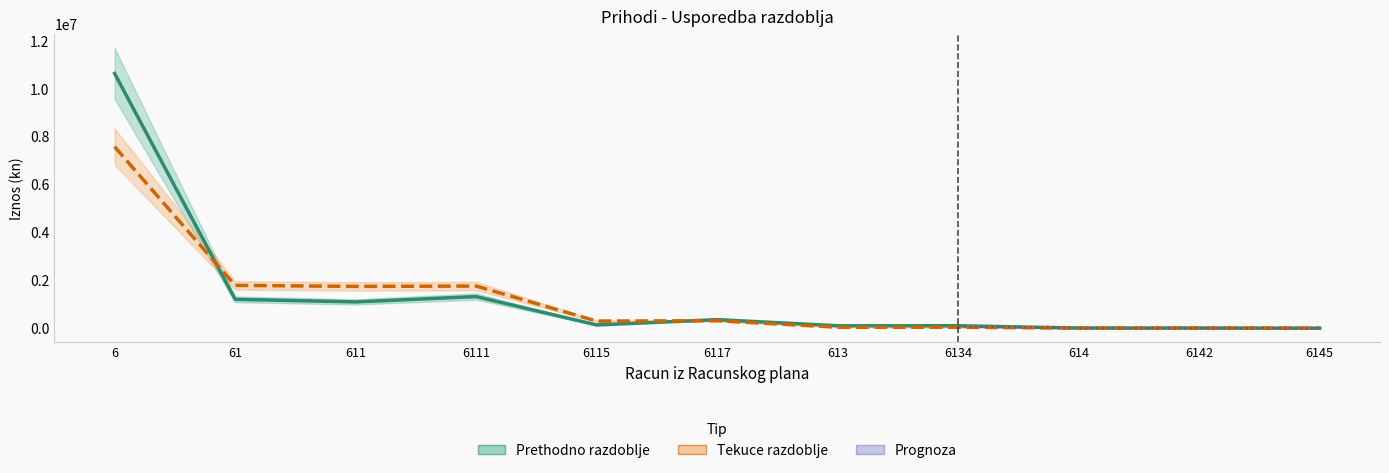

At which label is Ostvareno tekuceg razdoblja closest to 3792392?

61